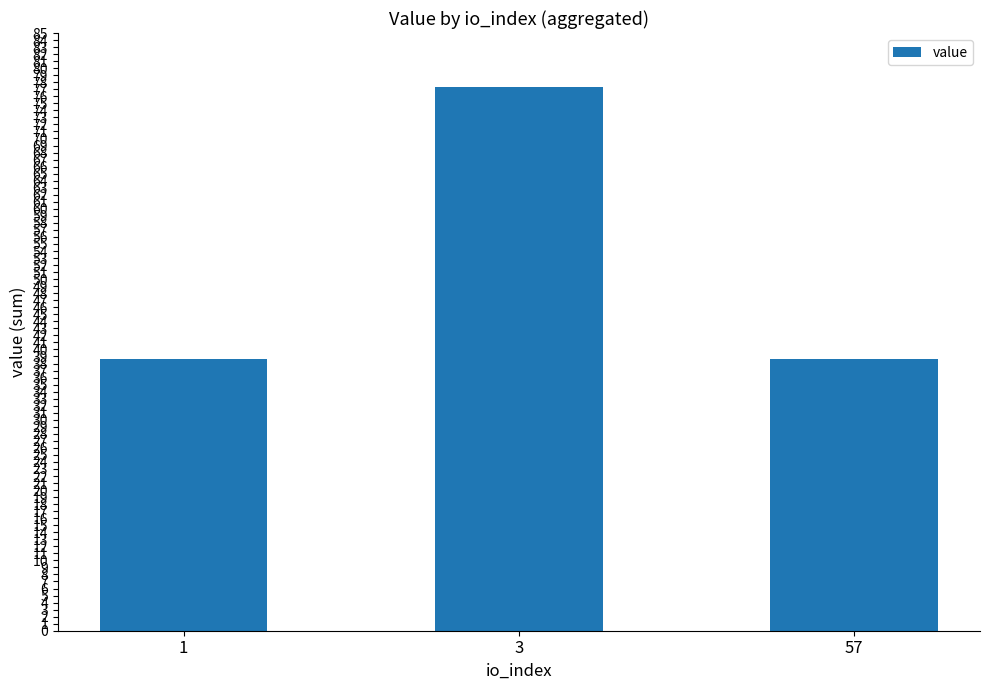

What is the value of the 2nd bar from the left?

77.4